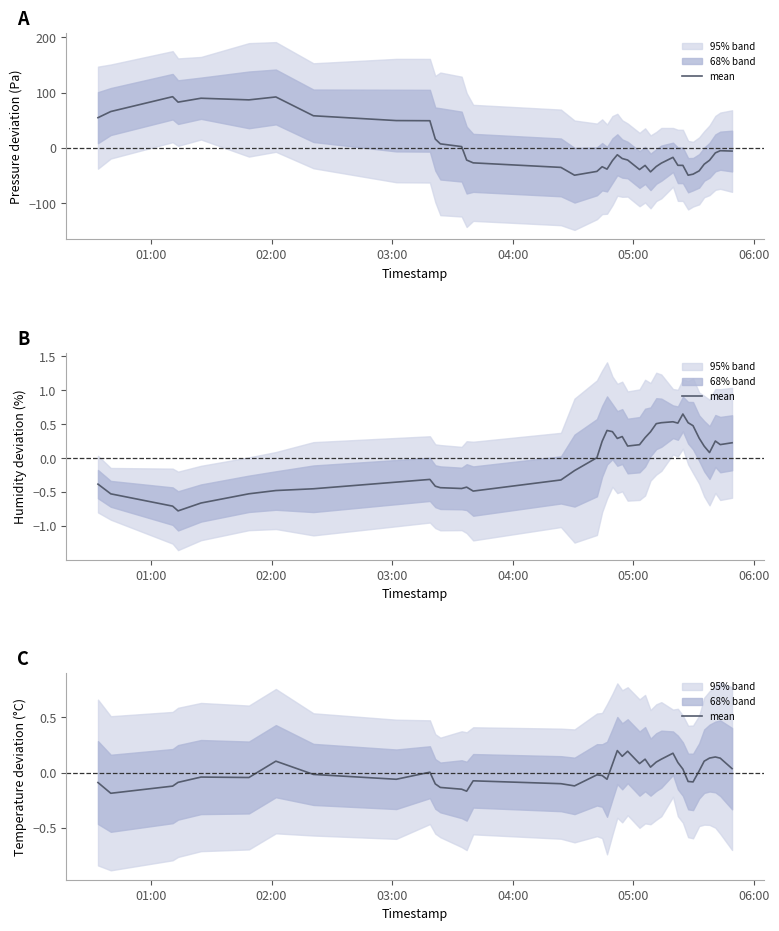

How many interior local peaks (higher than both neighbors) does the data have?

10